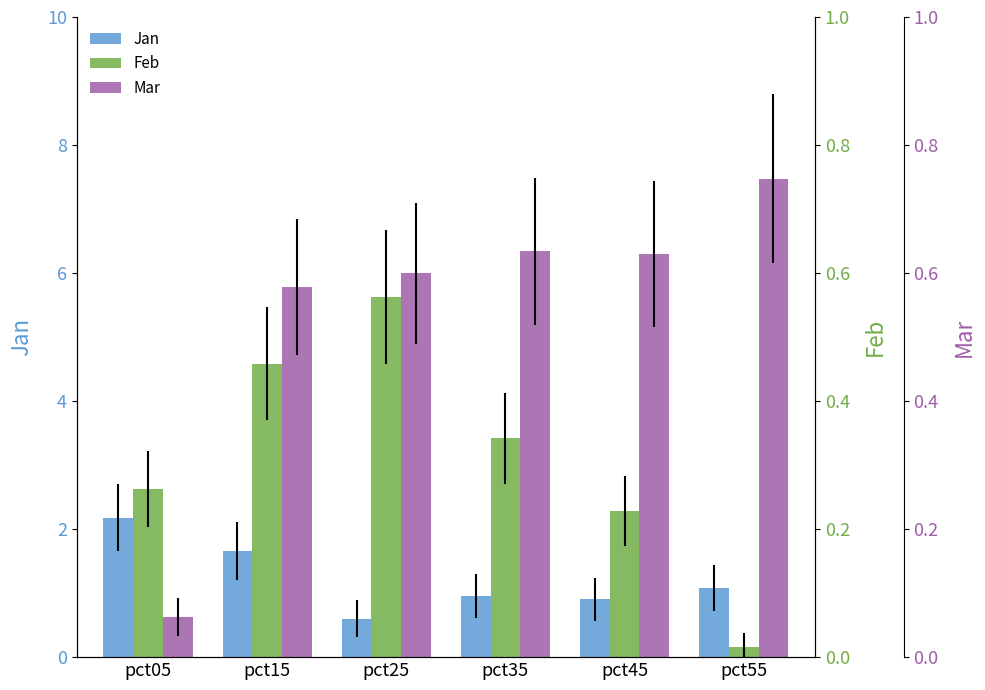

What is the total value across all series at pct45?

9.5